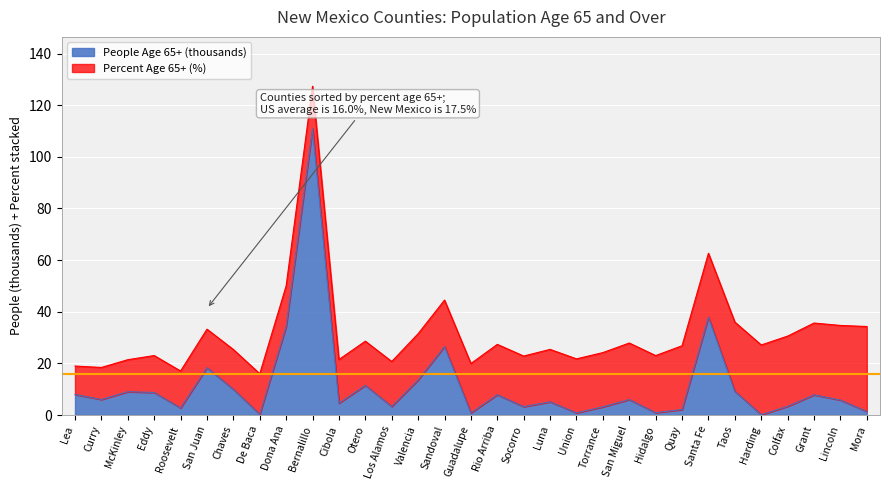

What is the maximum value for People Age 65+ (thousands)?

110.9